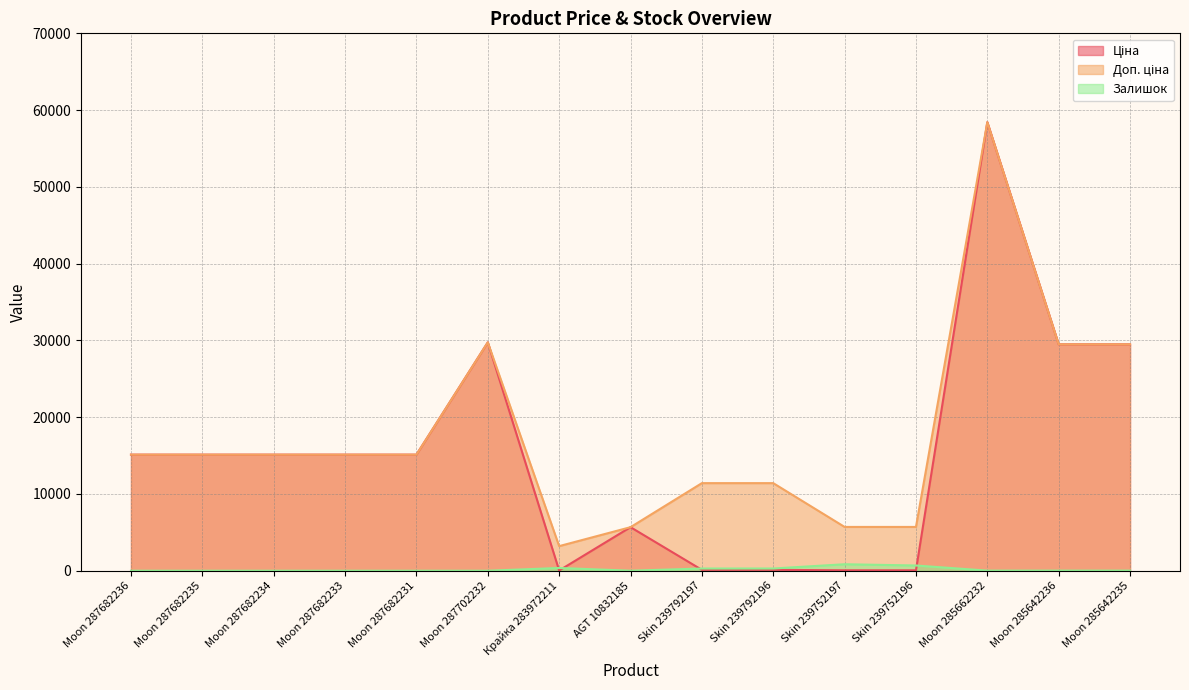

True or false: Ціна has more than 1 points higher than both neighbors.

True